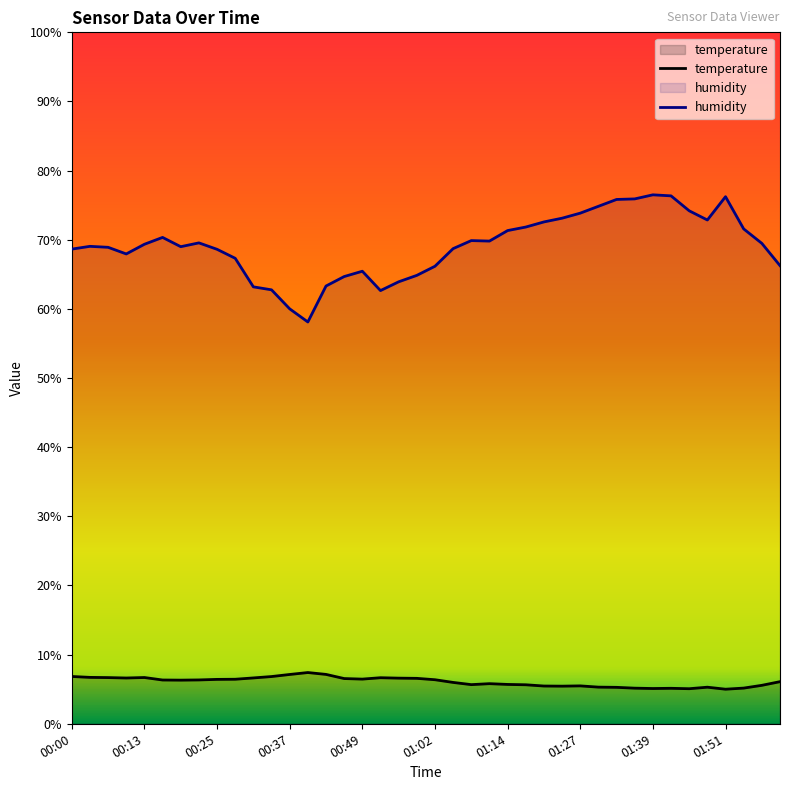

Where is the first local maximum for humidity?

00:03